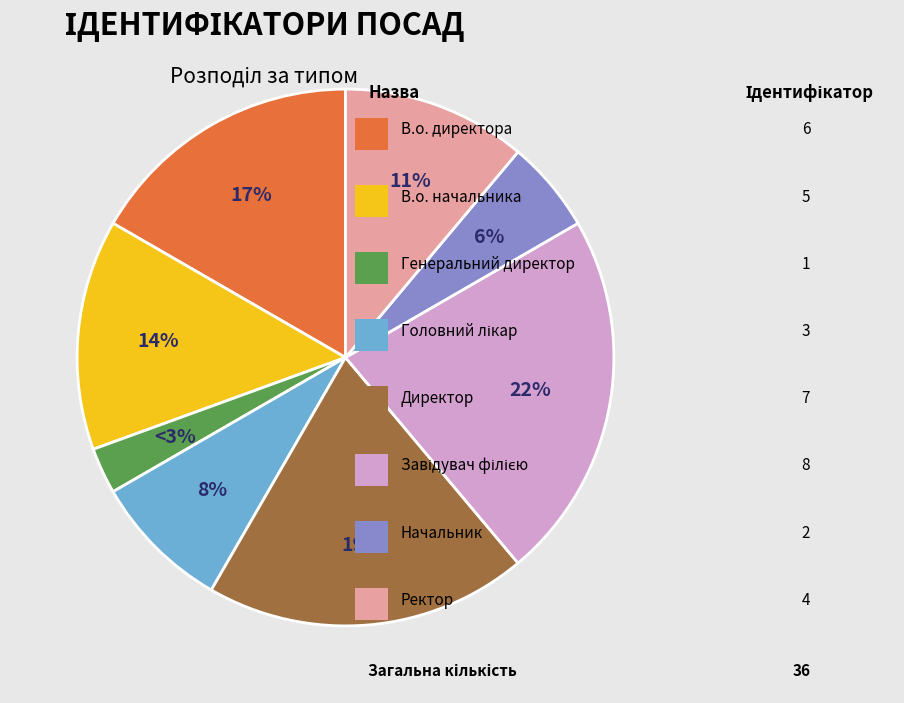

To the nearest percent, what is the average slice percentage?

12%